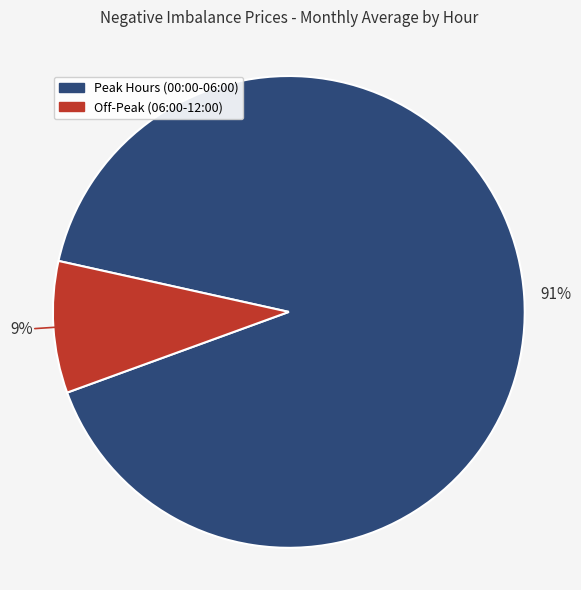

To the nearest percent, what is the average slice percentage?

50%